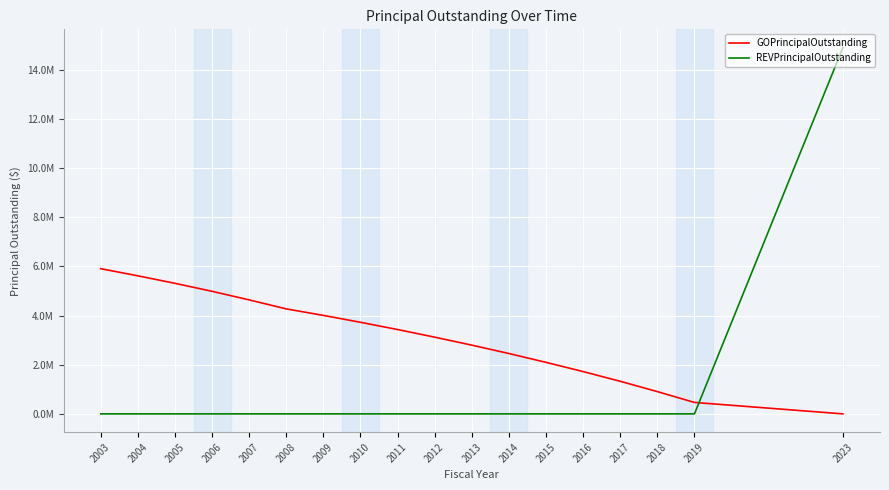

Rank the categories by REVPrincipalOutstanding value from lowest to highest.

2003, 2004, 2005, 2006, 2007, 2008, 2009, 2010, 2011, 2012, 2013, 2014, 2015, 2016, 2017, 2018, 2019, 2023